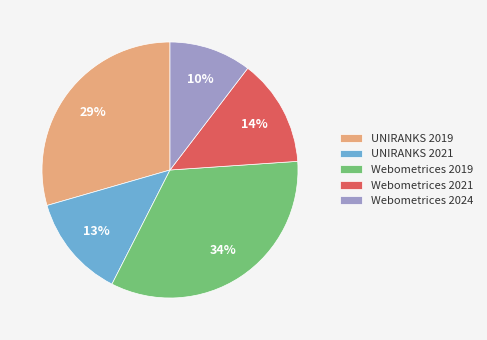

Which has a higher value, UNIRANKS 2019 or Webometrices 2021?

UNIRANKS 2019